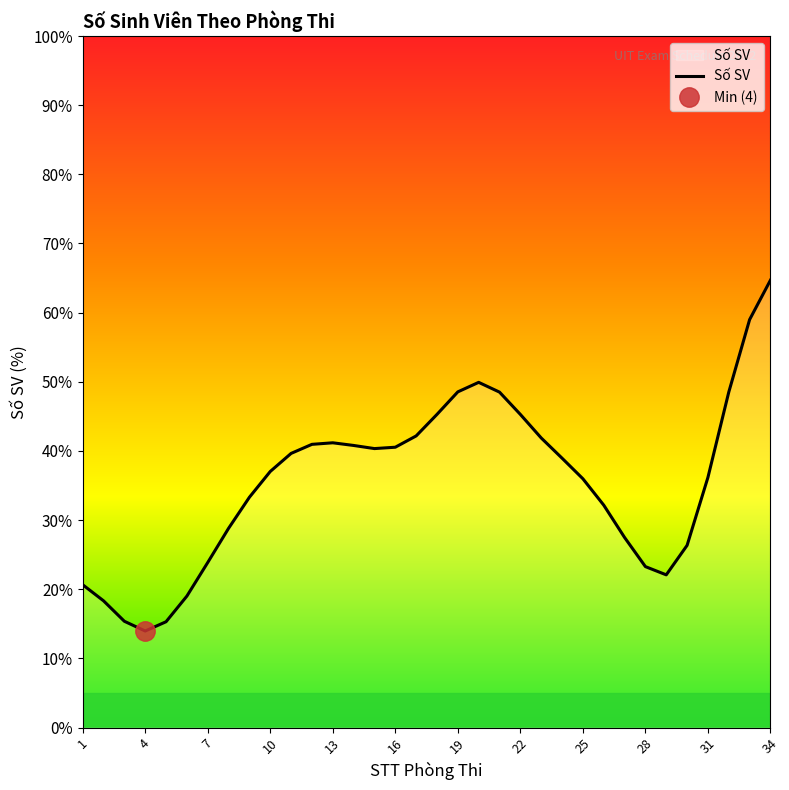

What is the lowest value of the Số SV series?

14.0